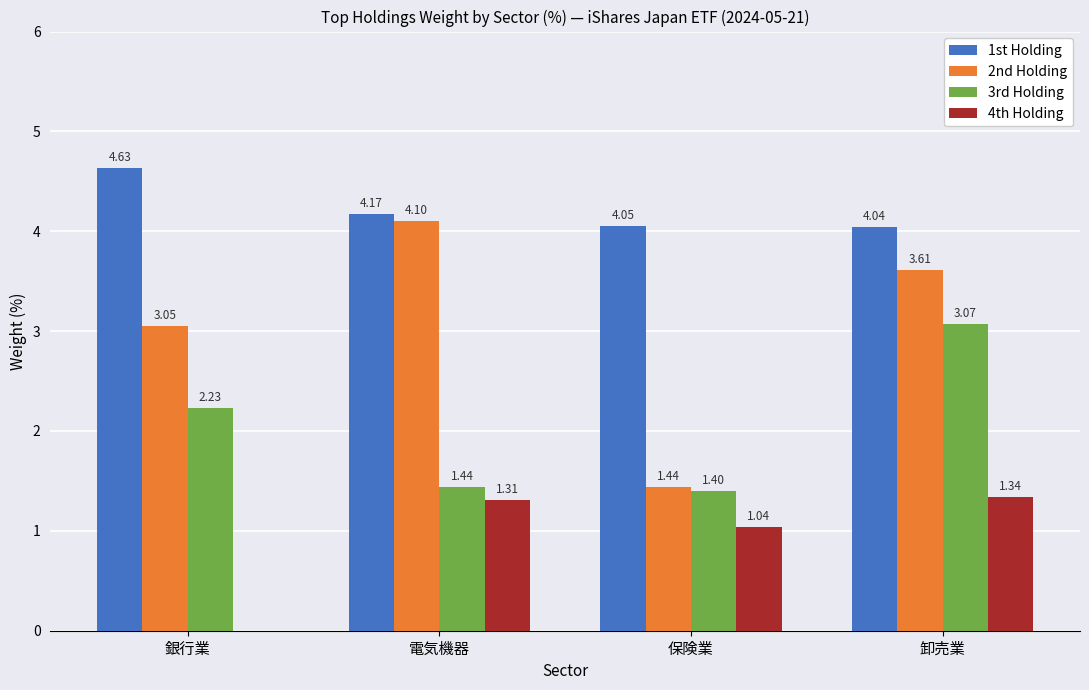

Which series changed the most between 保険業 and 卸売業?

2nd Holding